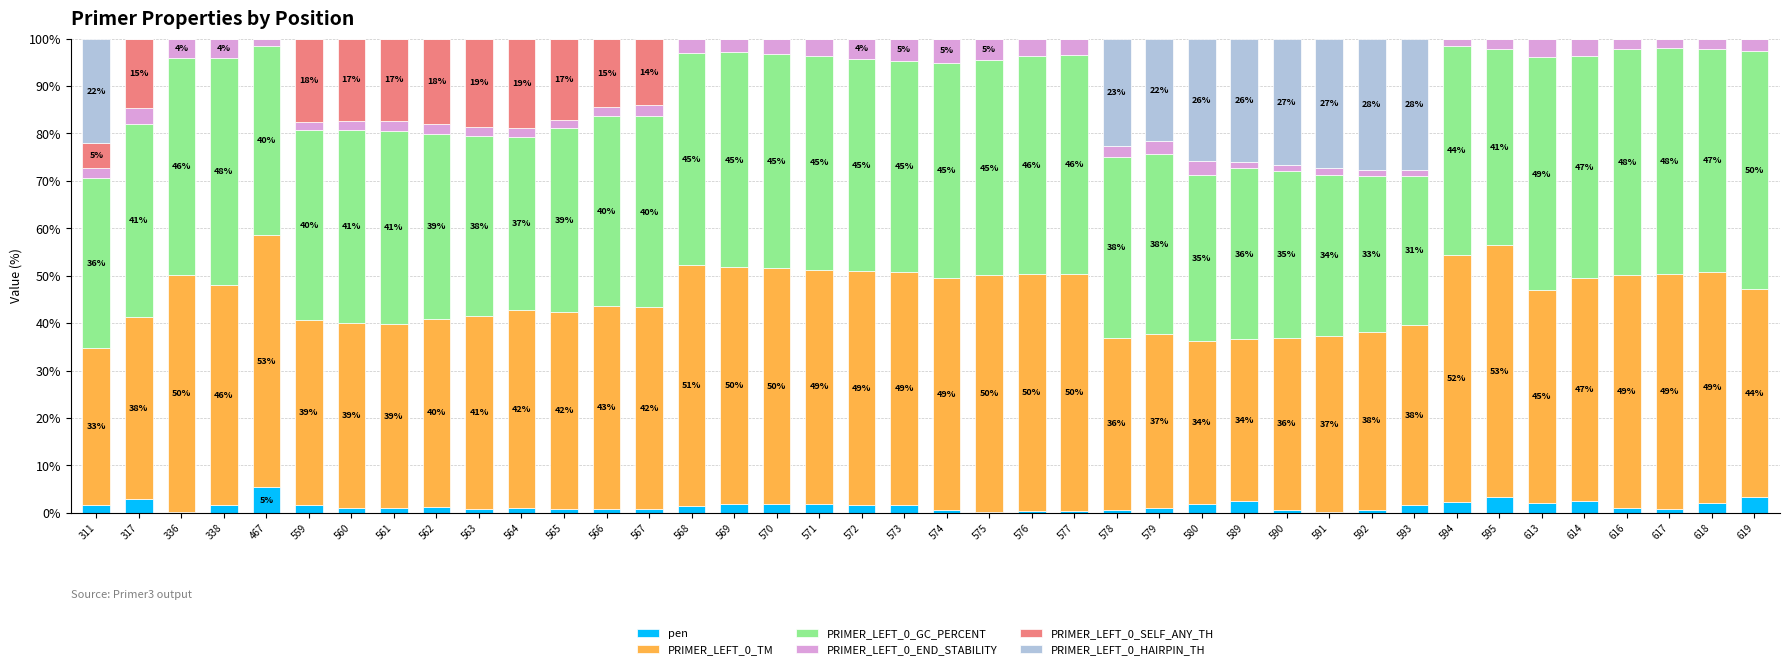

What are all the series names shown in the legend?

pen, PRIMER_LEFT_0_TM, PRIMER_LEFT_0_GC_PERCENT, PRIMER_LEFT_0_END_STABILITY, PRIMER_LEFT_0_SELF_ANY_TH, PRIMER_LEFT_0_HAIRPIN_TH